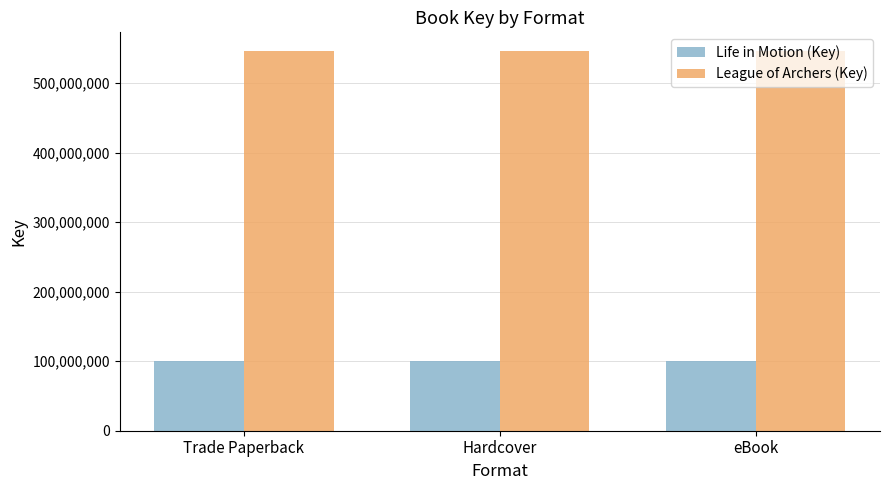

The League of Archers (Key) series shows 545991021 at Hardcover. True or false?

True